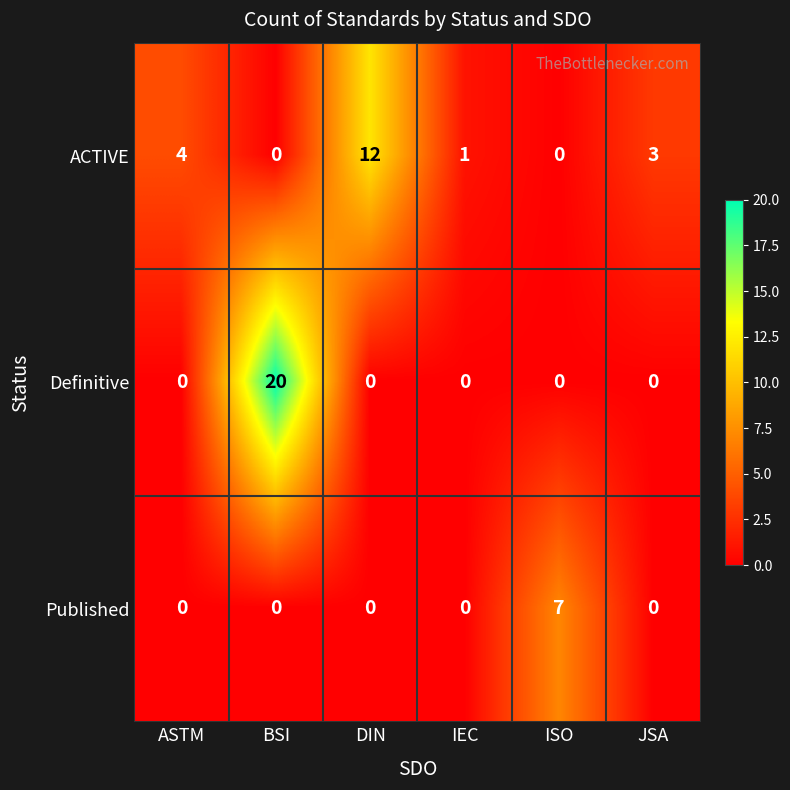

What is the total value across all series at IEC?

1